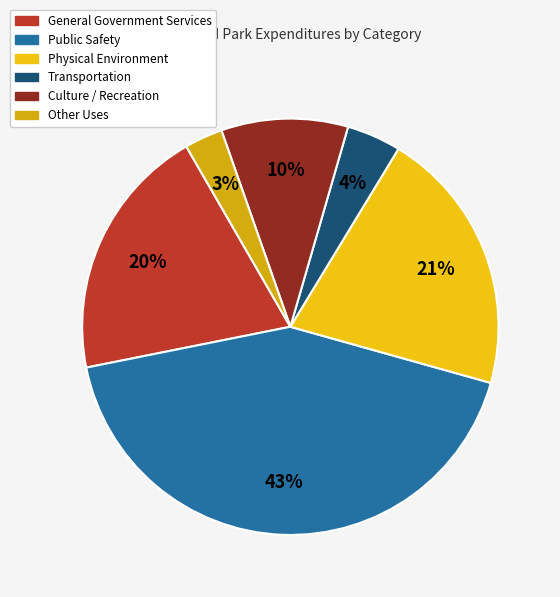

How many segments does this pie chart have?

6